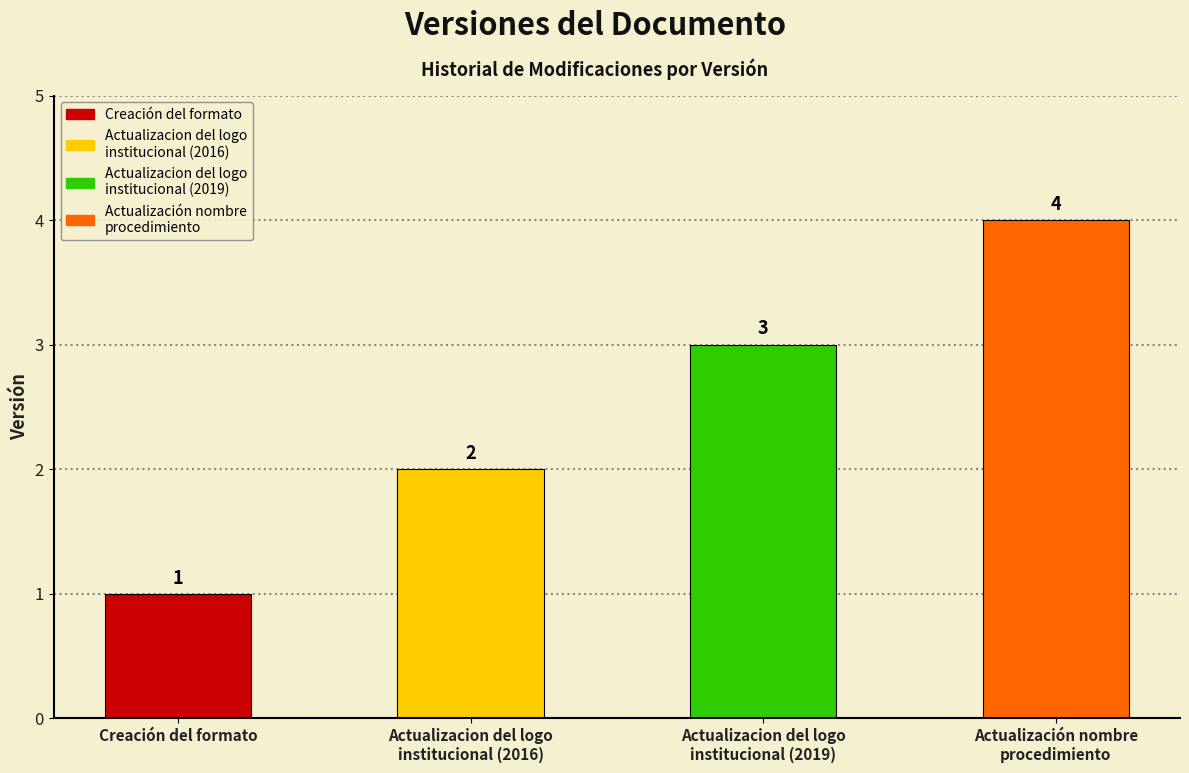

What is the sum of all values?

10